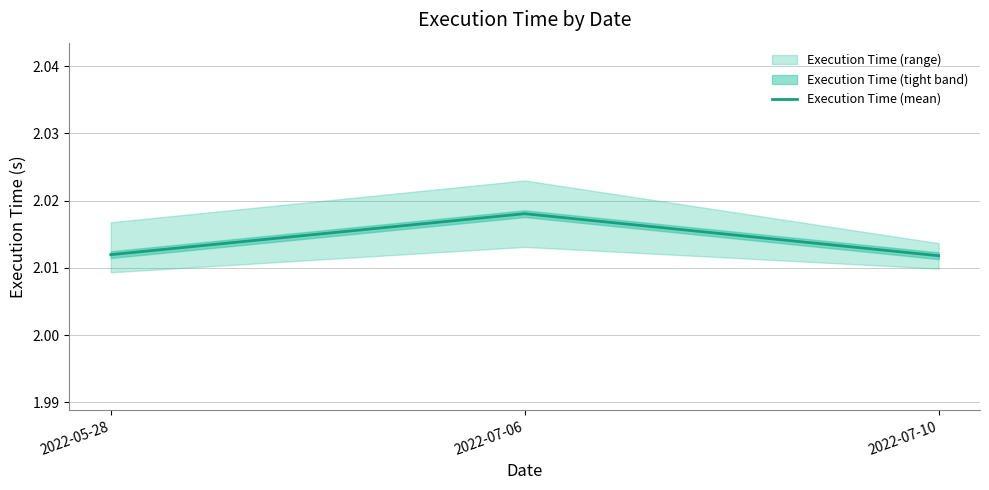

What is the ratio of the value at 2022-07-06 to the value at 2022-07-10?

1.0